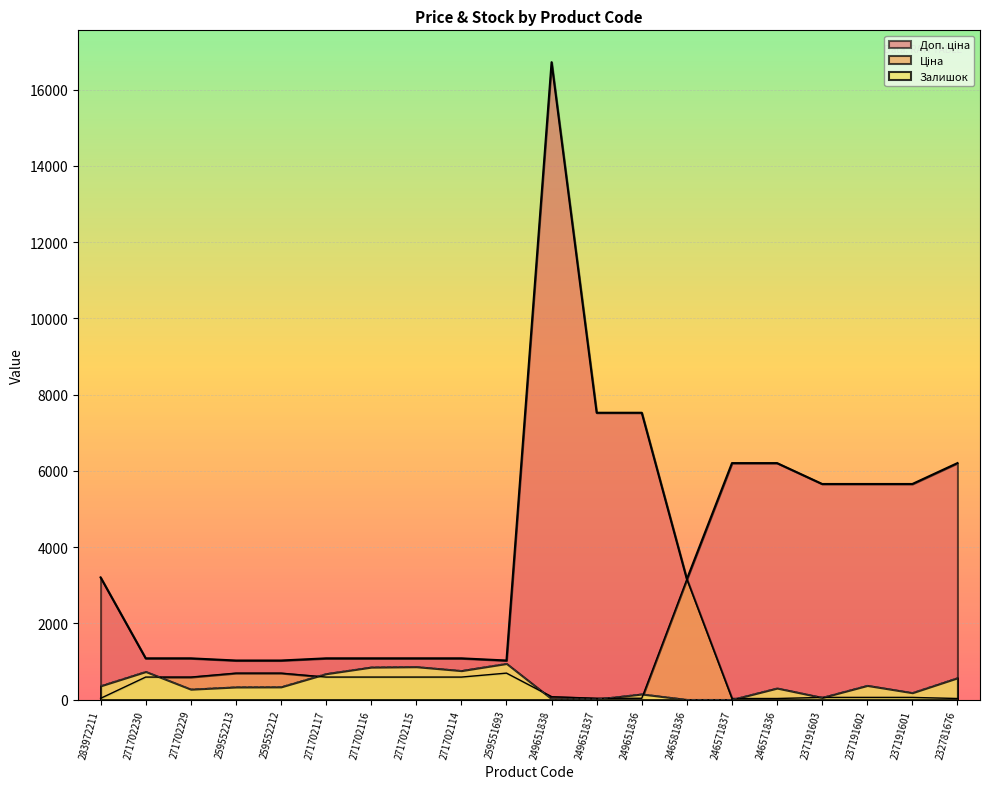

The value of Залишок at 237191602 is 370.0. True or false?

True